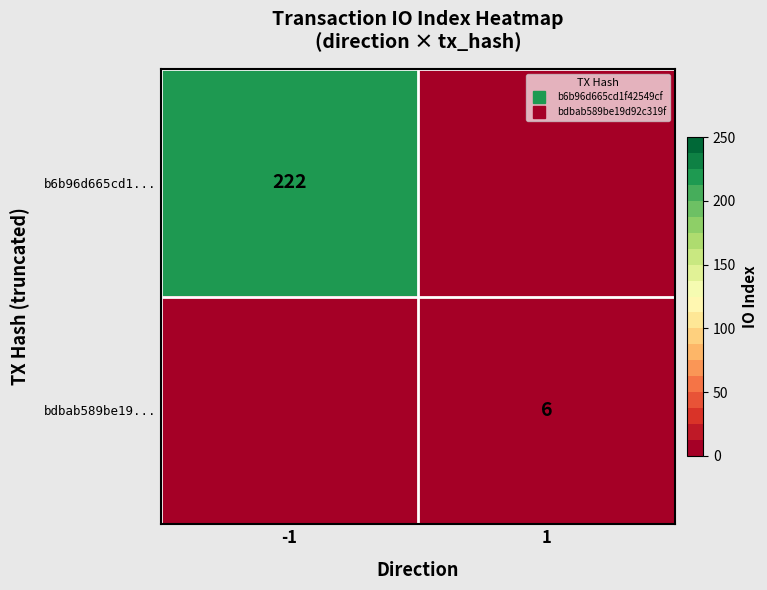

Which category has the highest value in the bdbab589be19... series?

1